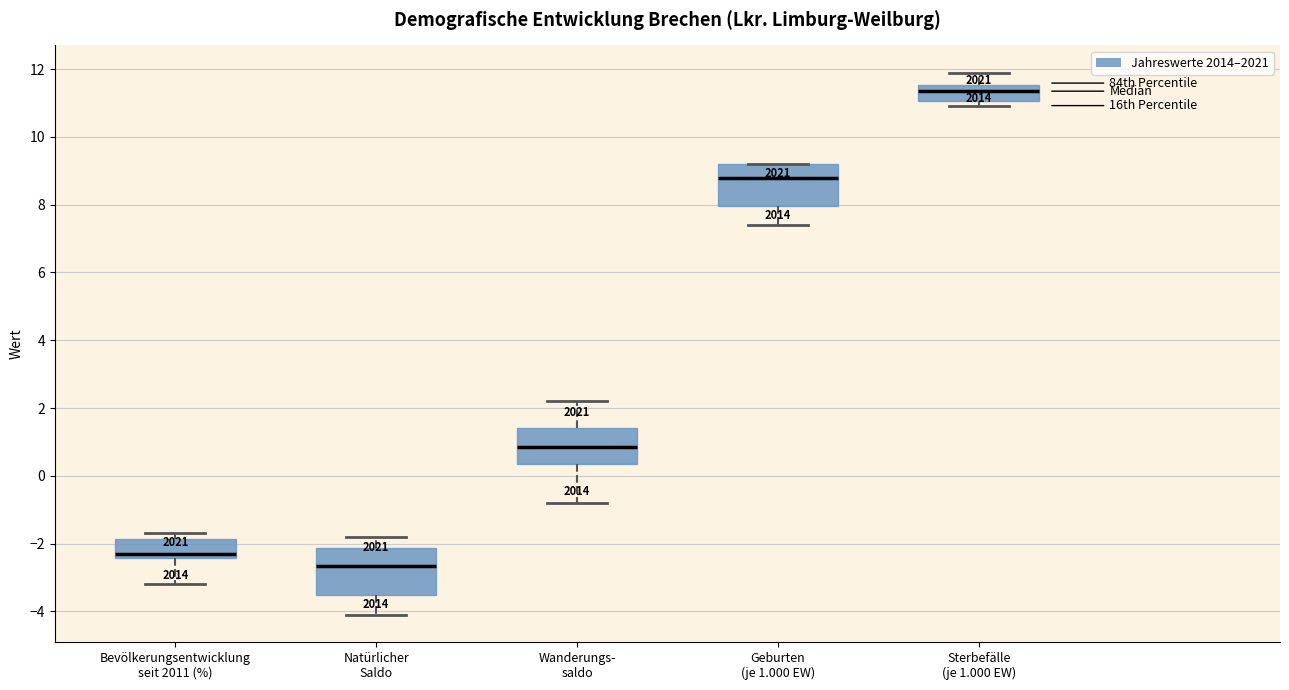

Reading left to right, transcribe this box plot: for each box, give where its median line is, the range the box spans, and where its two whiskers end, as read against the y-axis. The values are not printed on the chart, so give them approximately, as read against the axis.

Bevölkerungsentwicklung seit 2011 (%): median -2.2, box -2.4 to -1.8, whiskers -3.2 to -1.6
Natürlicher Saldo: median -2.6, box -3.4 to -2.2, whiskers -4.0 to -1.8
Wanderungs- saldo: median 0.8, box 0.4 to 1.4, whiskers -0.8 to 2.2
Geburten (je 1.000 EW): median 8.8, box 8.0 to 9.2, whiskers 7.4 to 9.2
Sterbefälle (je 1.000 EW): median 11.4, box 11.0 to 11.6, whiskers 11.0 (just below the box's lower edge) to 12.0